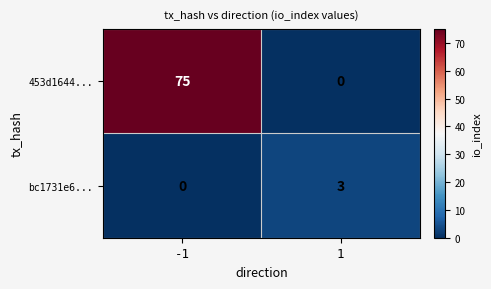

Is it true that 453d1644... equals 0 at 1?

True